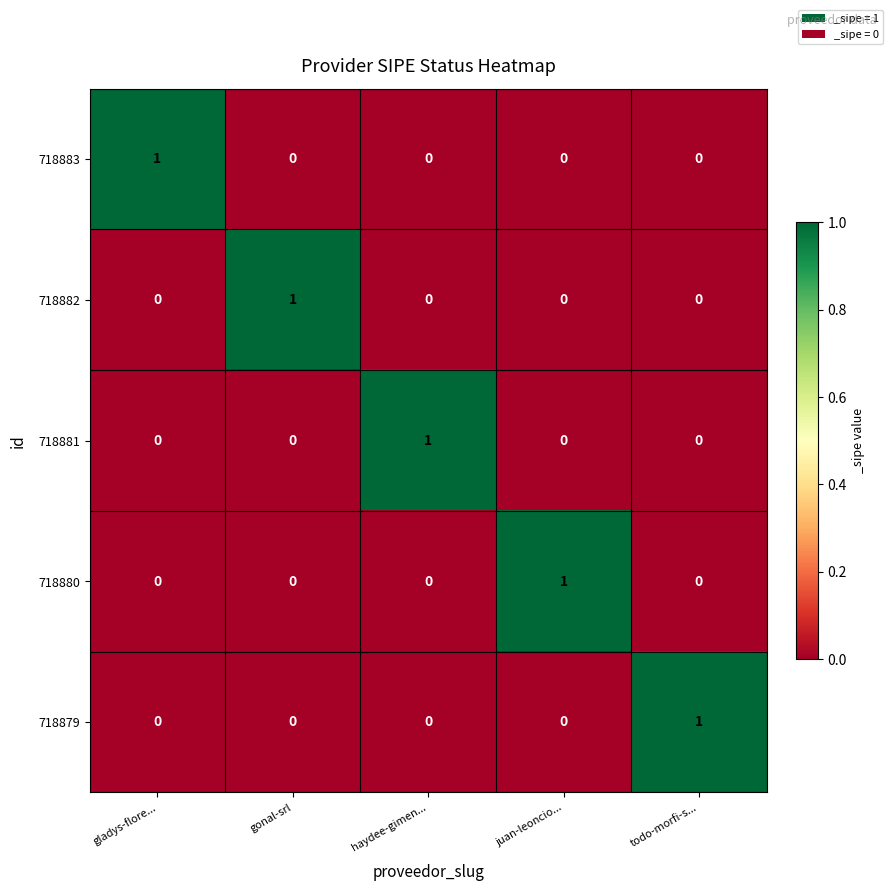

Count the 718882 values in the range 0 to 1.

5